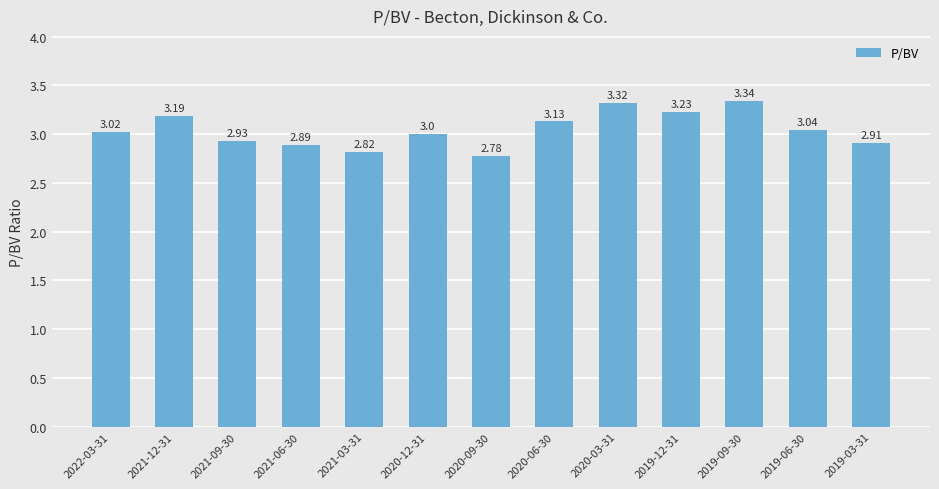

What is the sum of all values?

39.6